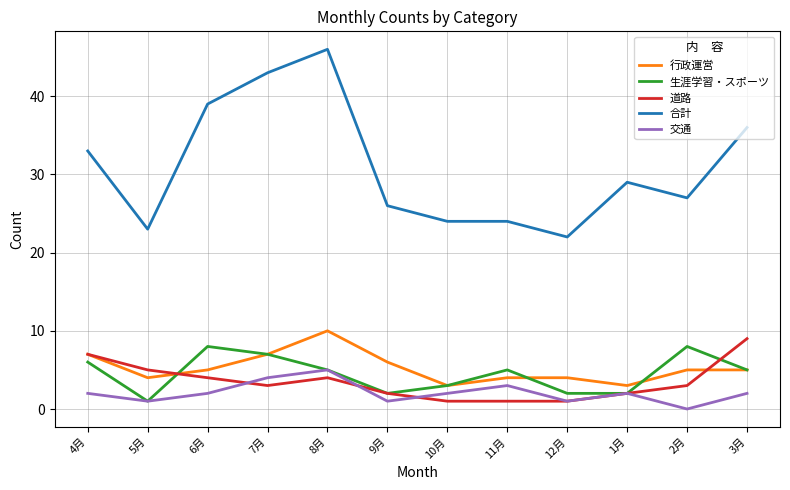

What is the maximum value for 交通?

5